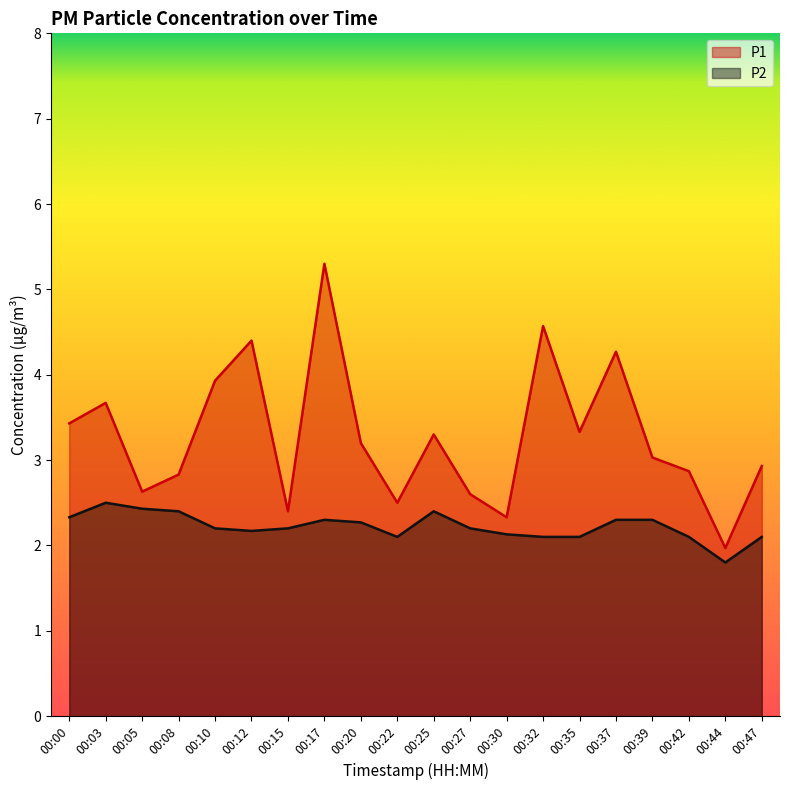

What is the total value across all series at 00:32?

6.7